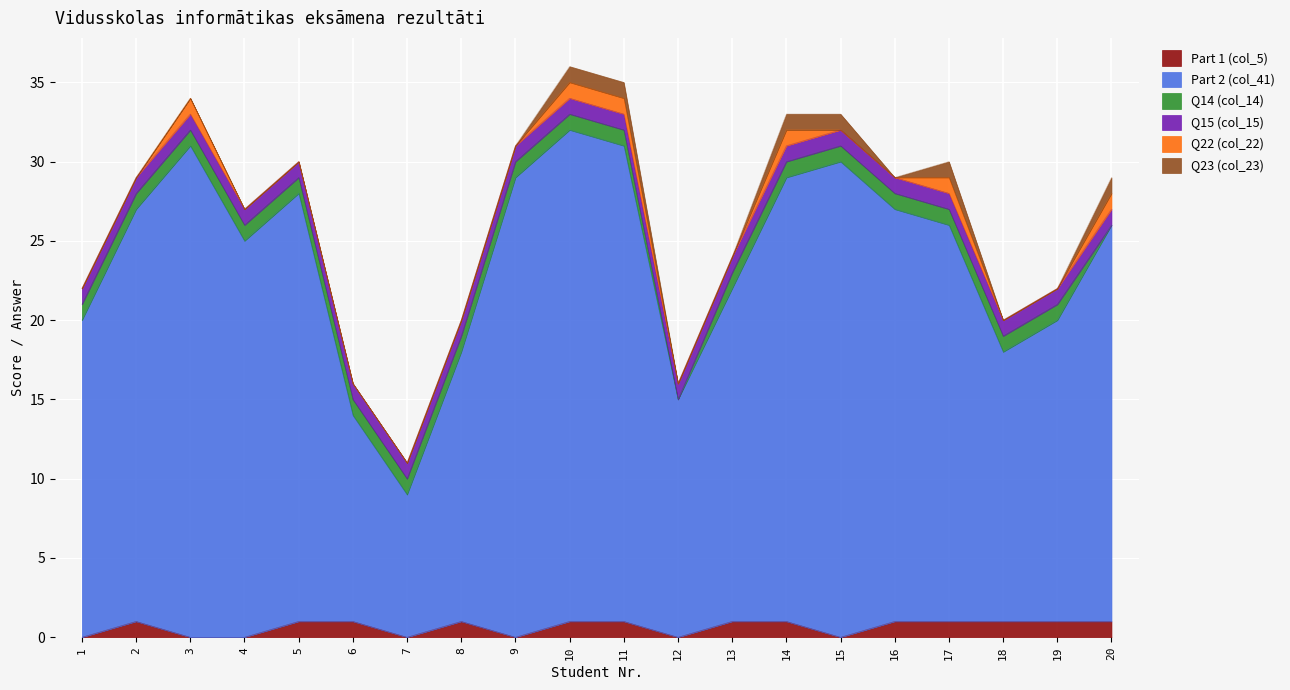

The value of Part 2 (col_41) at 2 is 18. True or false?

False